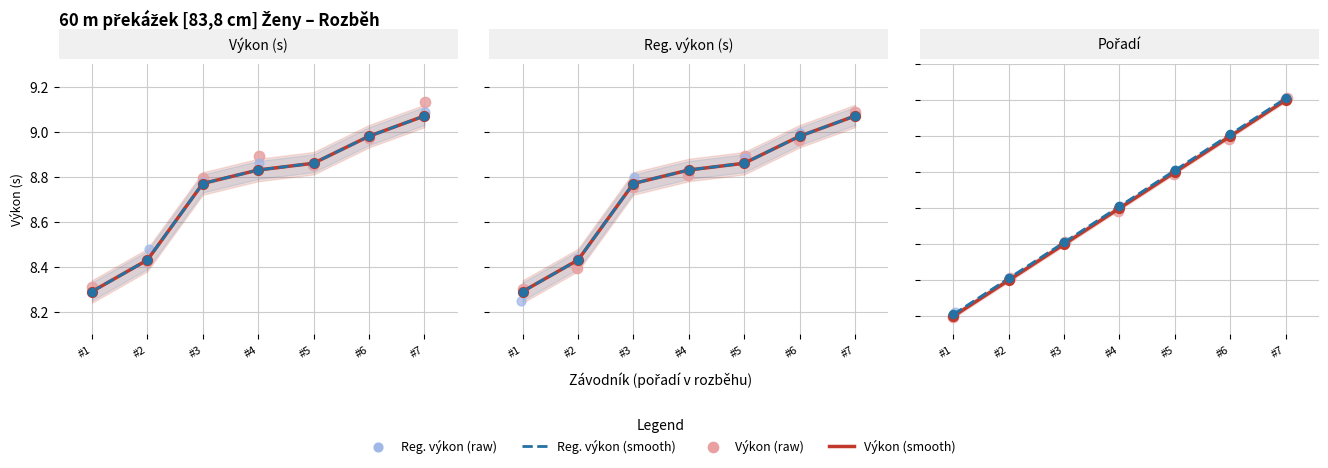

What is the total value across all series at #3?

12.2